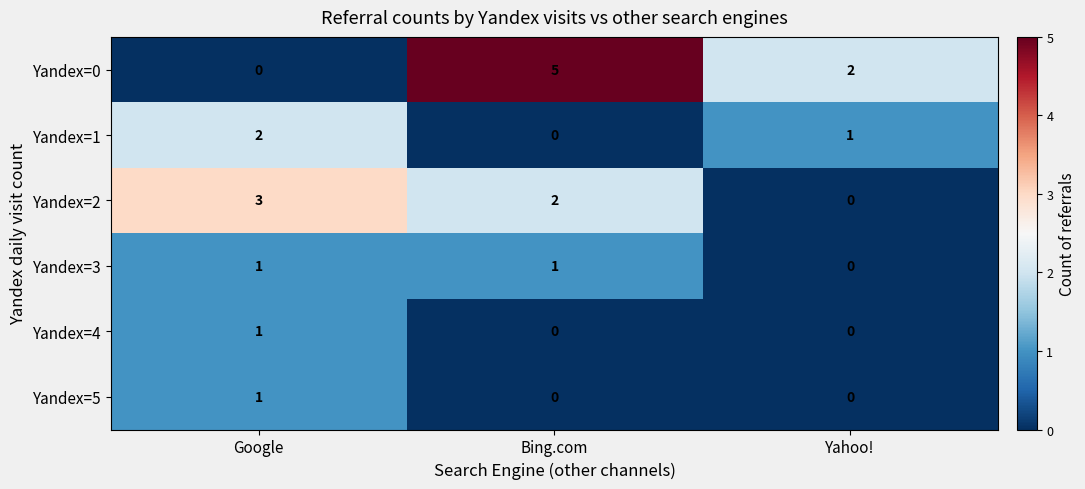

True or false: Yandex=5 has a value of 0 at Yahoo!.

True